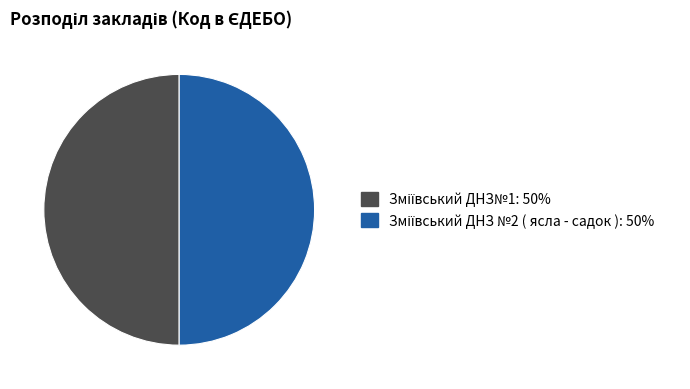

True or false: Зміївський ДНЗ№1 accounts for 45% of the total.

False